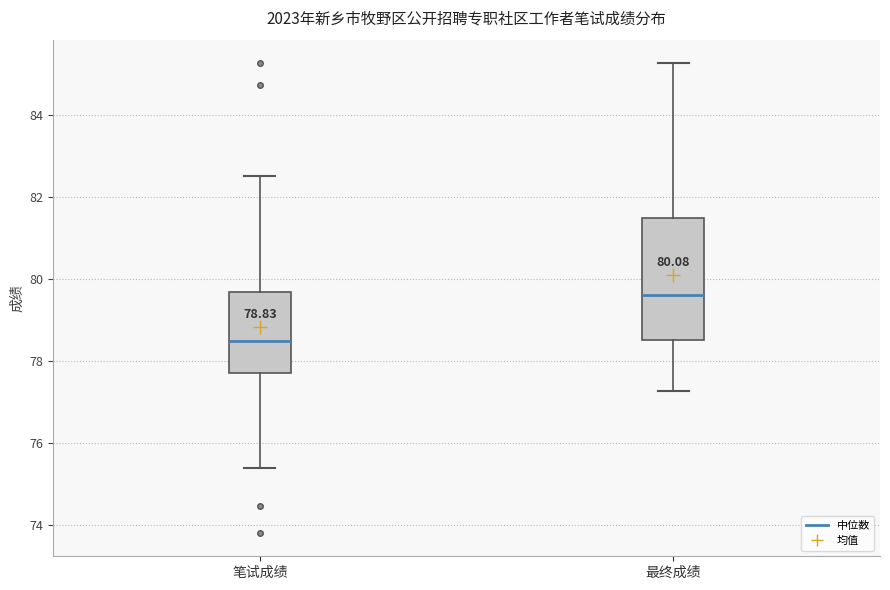

Comparing the boxes themselves (not the whiskers), which one is the tallest?

最终成绩